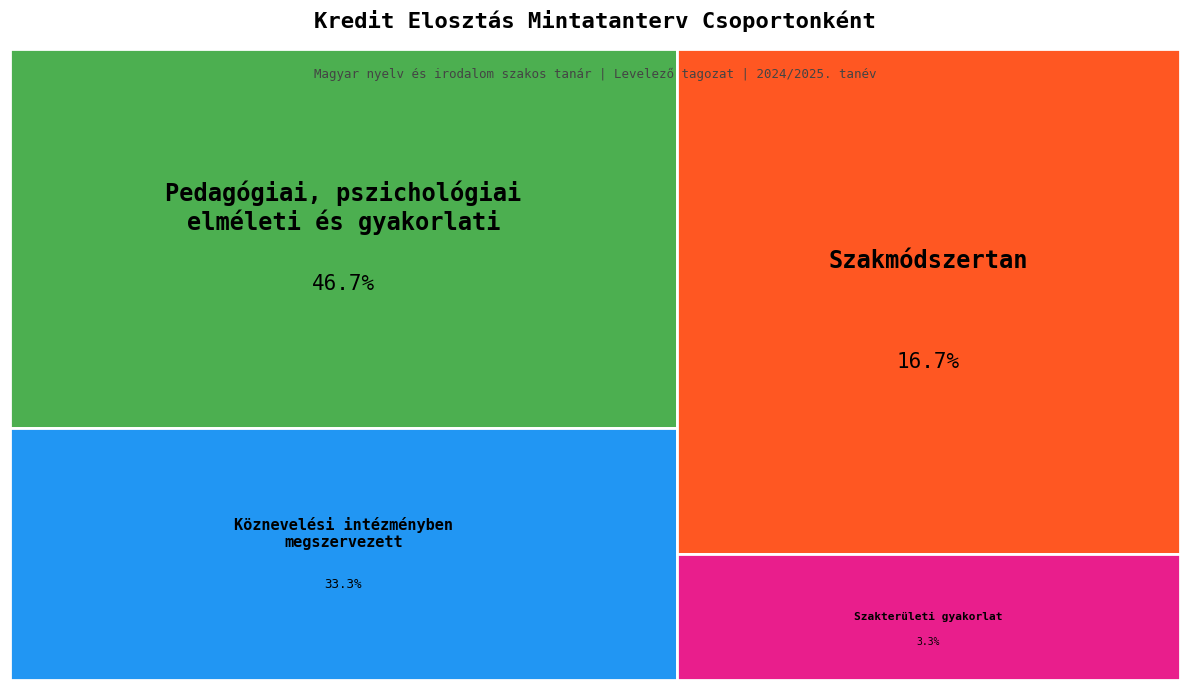

To the nearest percent, what is the combined percentage of Szakmódszertan and Szakterületi gyakorlat?

20%